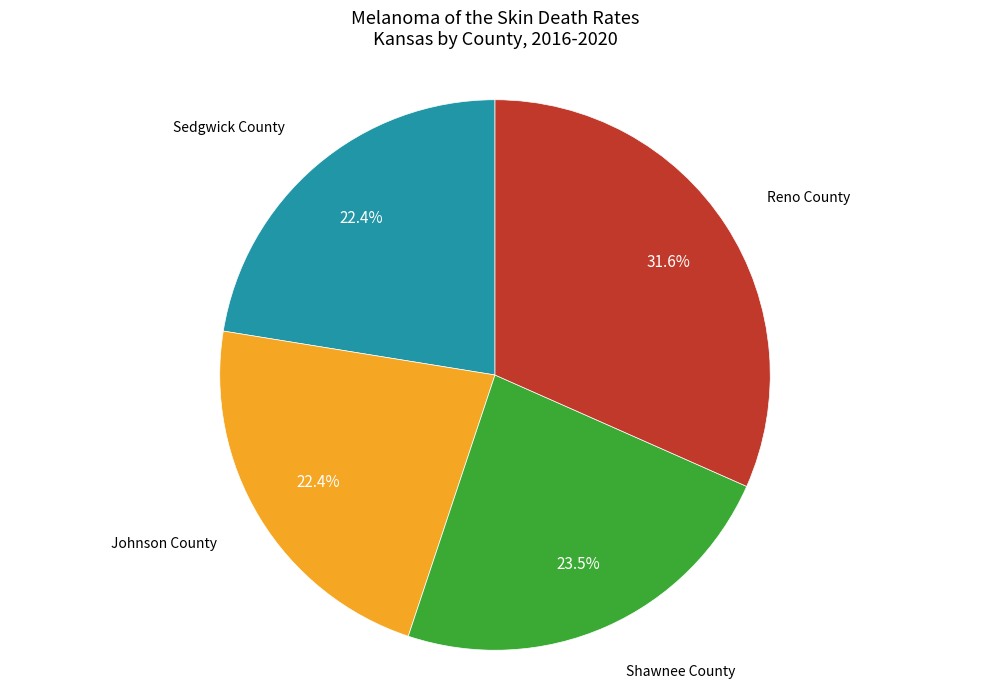

What is the largest slice in the pie chart?

Reno County